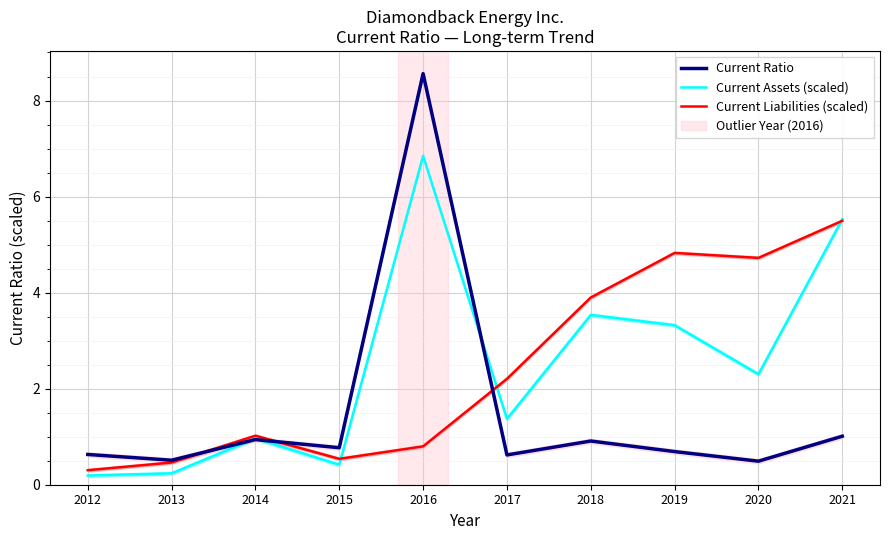

How many series are shown in this chart?

3